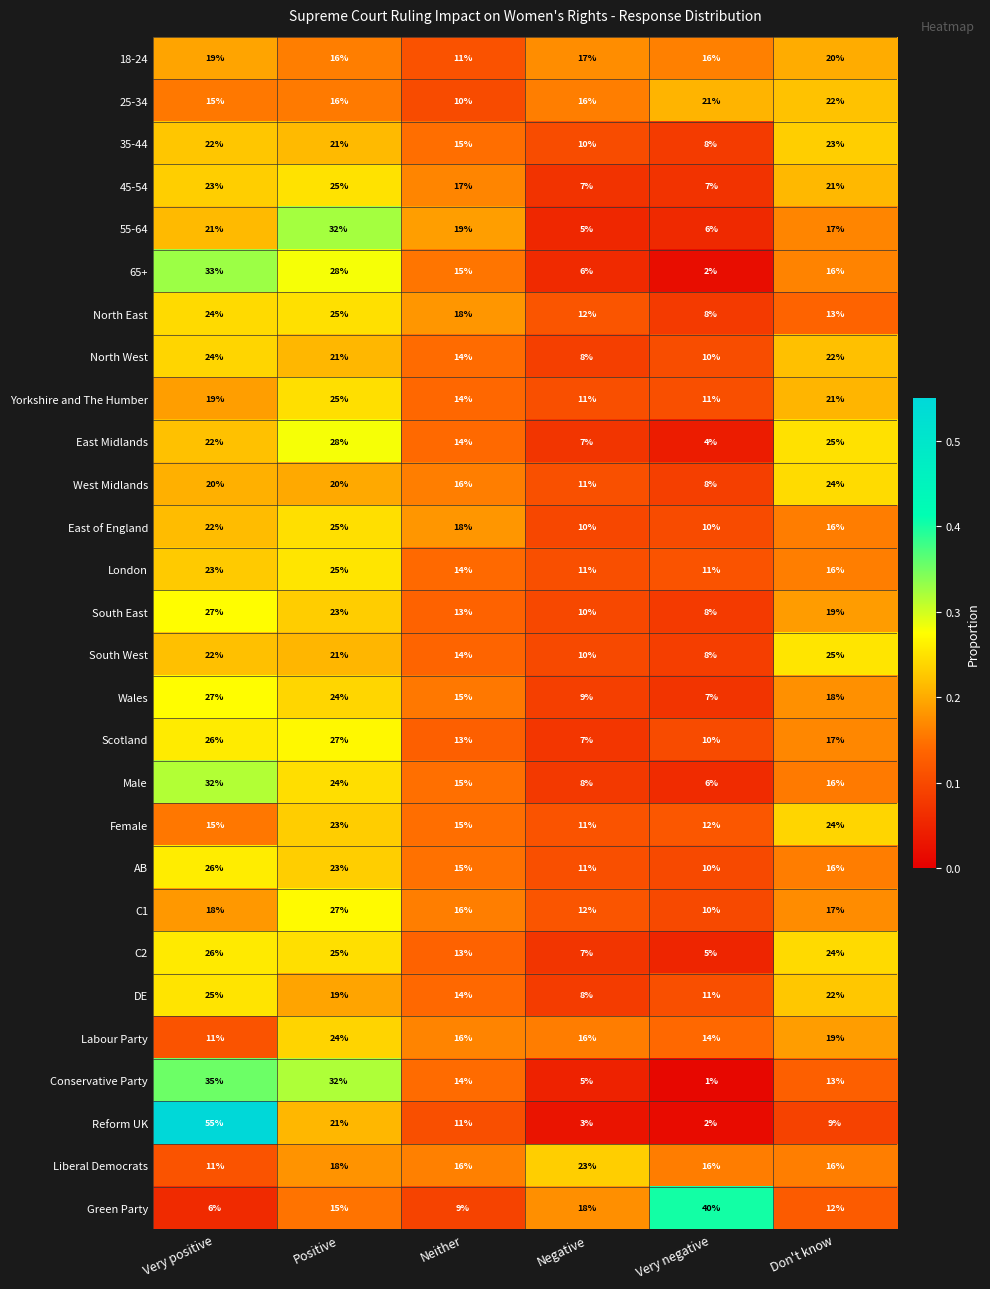

Count the number of data series in this chart.

28